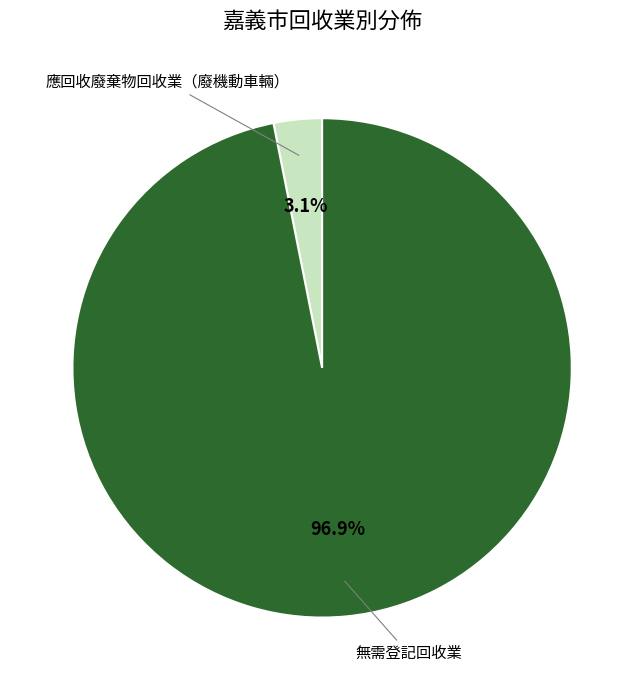

Is it true that 應回收廢棄物回收業（廢機動車輛） is 3% of the pie?

True